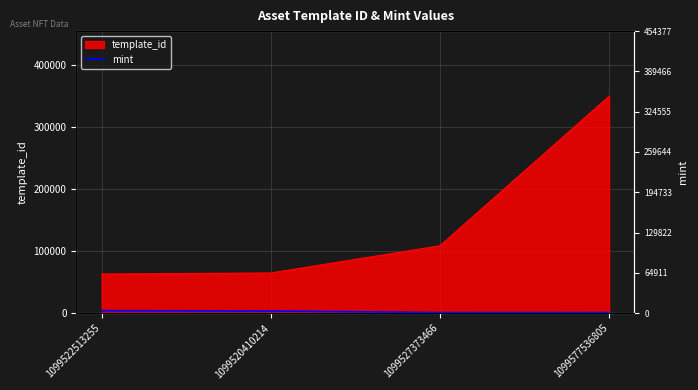

True or false: the data has more than 2 interior local peaks.

False